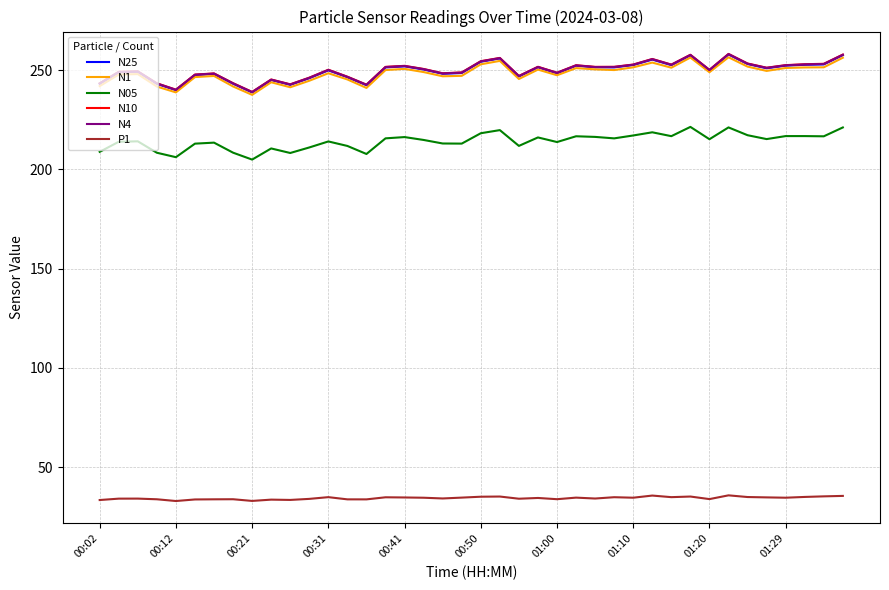

What is the lowest value of the P1 series?

32.9